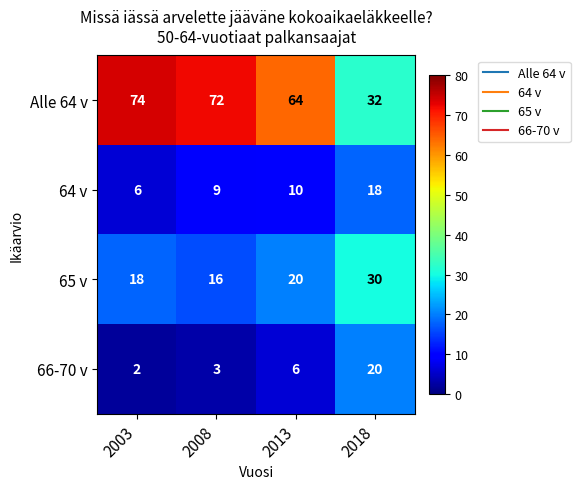

How many values in the 66-70 v series are below 6?

2